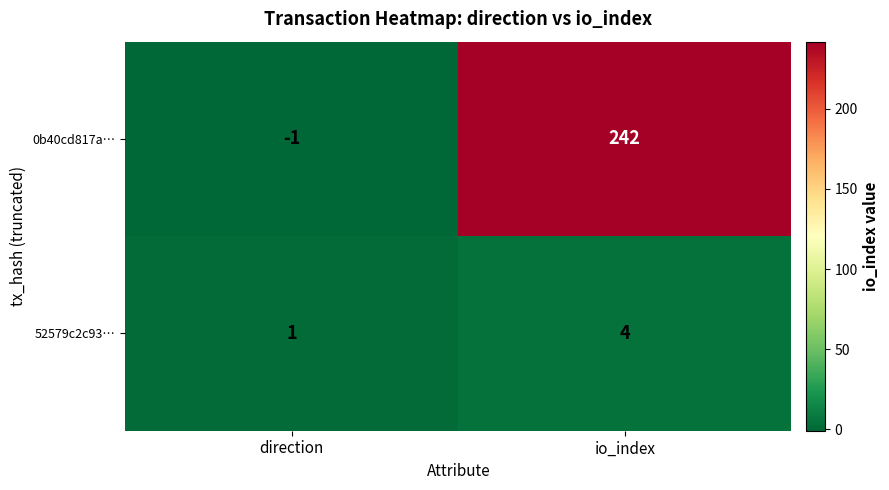

Between direction and io_index, which series saw the biggest shift?

0b40cd817a…